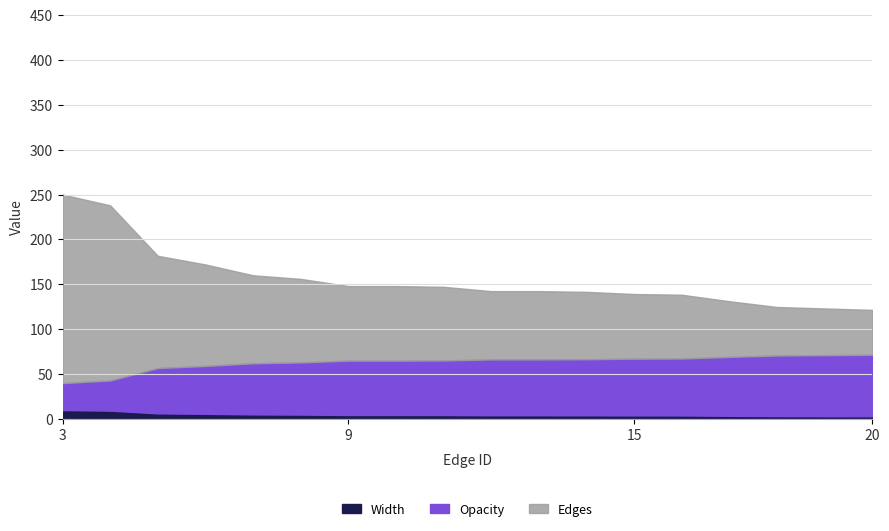

Read the Opacity value at 20.

68.5